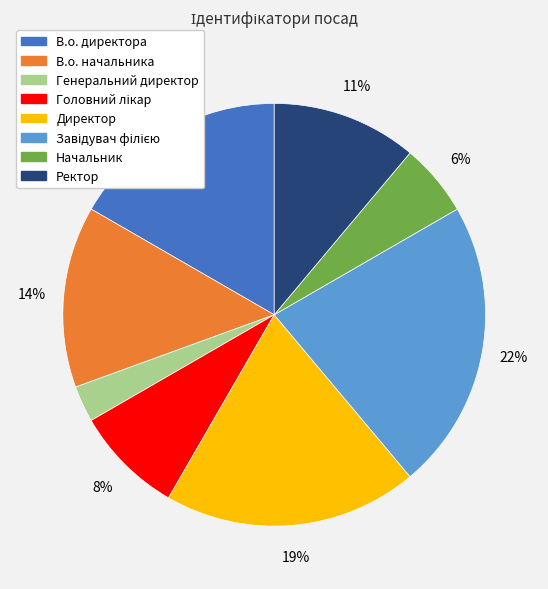

True or false: В.о. начальника accounts for 4% of the total.

False